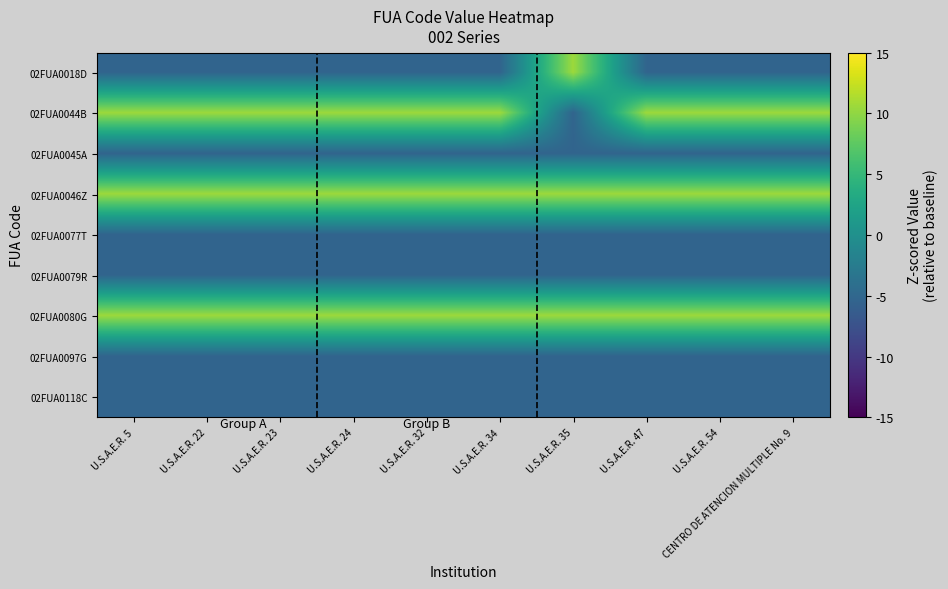

What is the spread (max minus min) of values at U.S.A.E.R. 34?

15.9